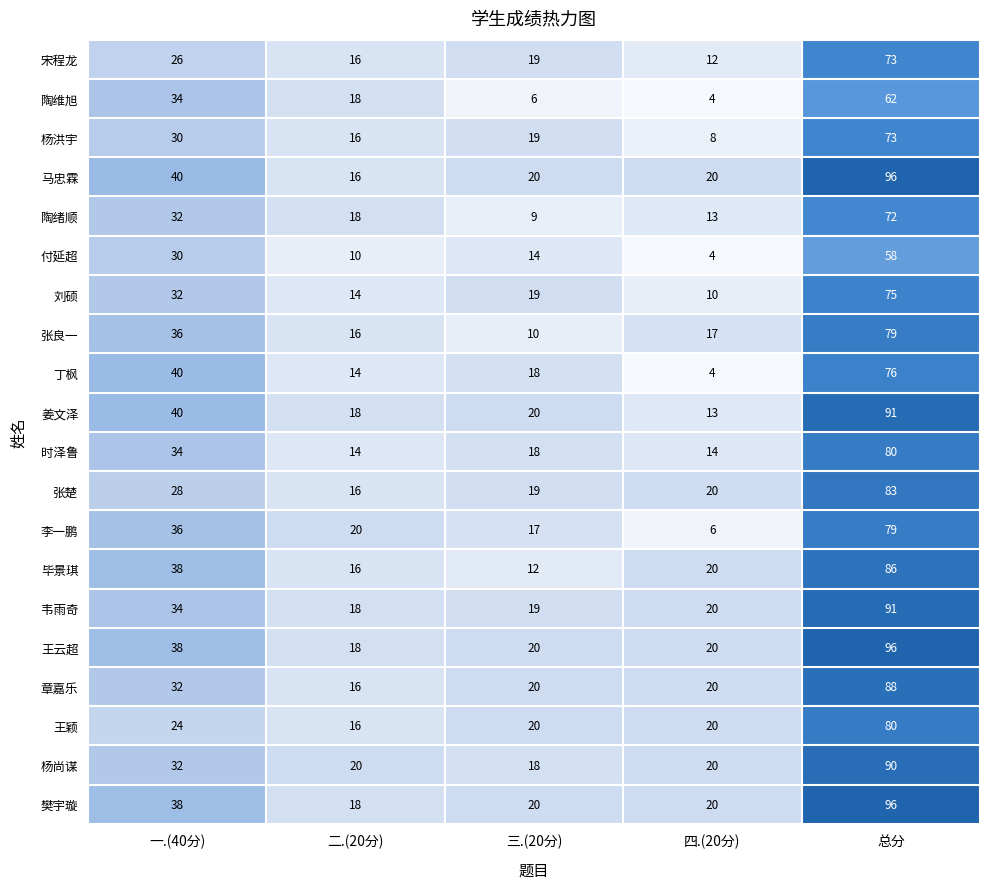

What is the maximum value shown in the chart?

96